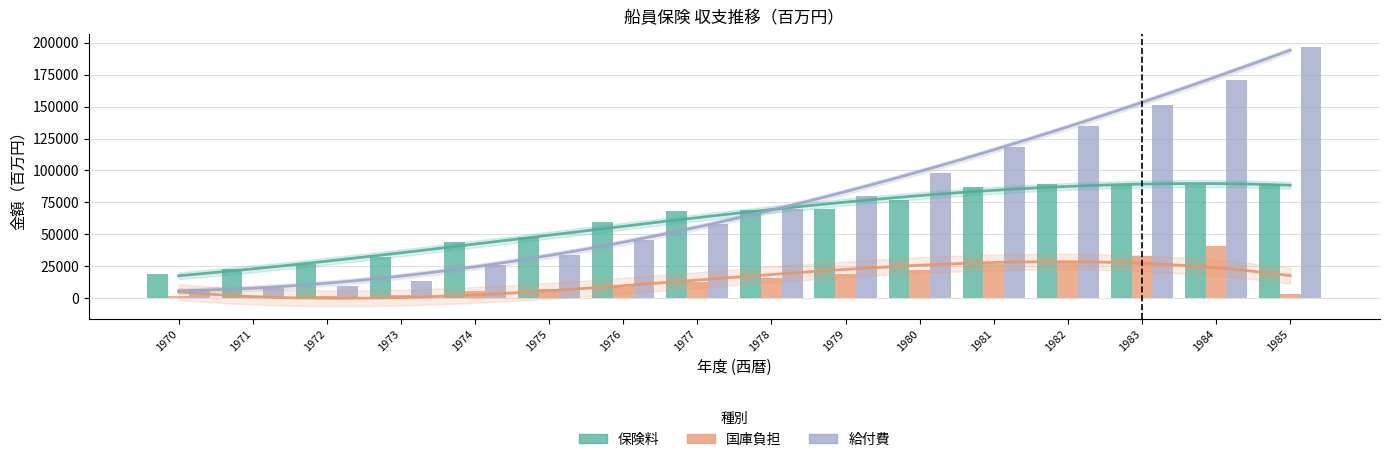

How many values in the 給付費 series exceed 70023?

7